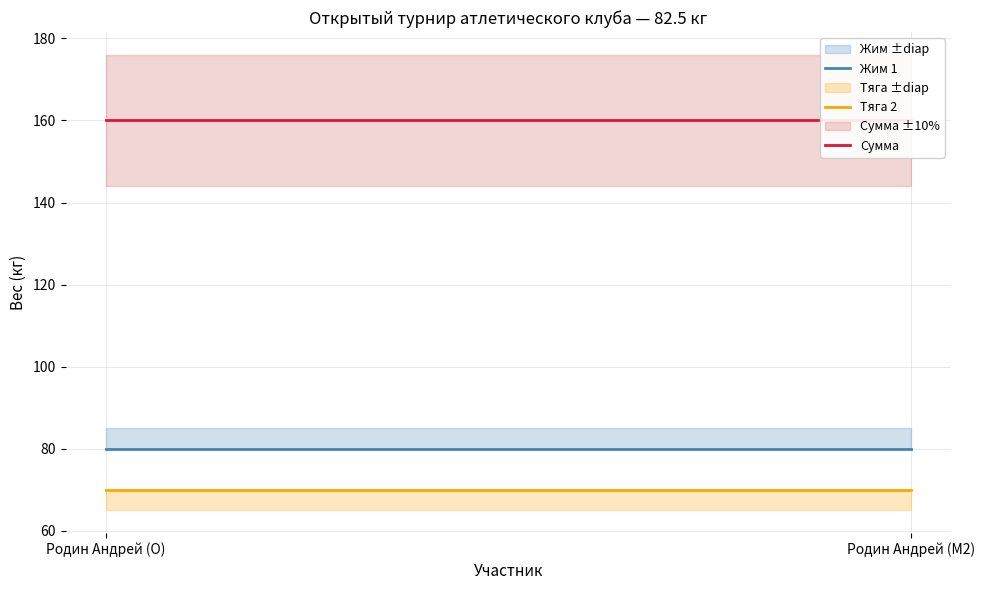

List the labels in order of Жим 1 value, smallest first.

Родин Андрей (O), Родин Андрей (M2)